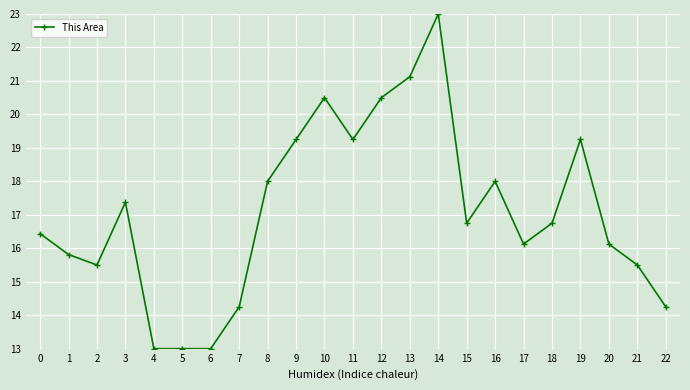

At which category does the data reach its first local valley?

2